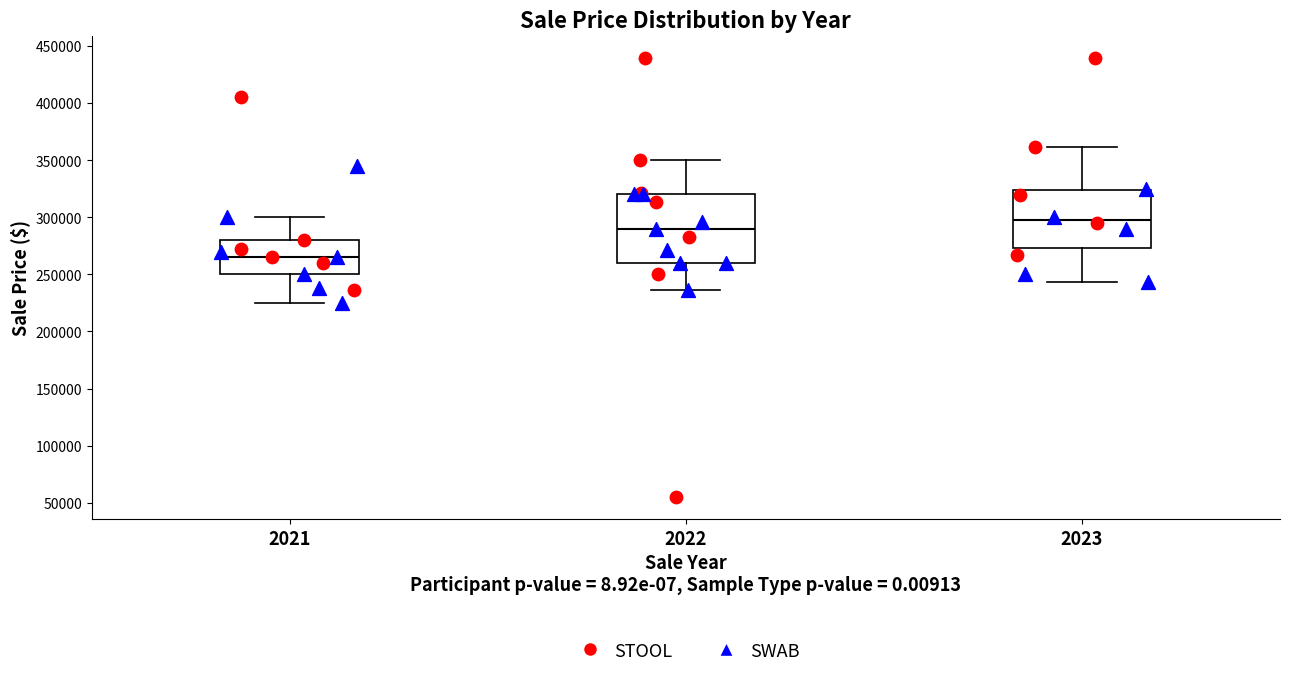

Which box is the tallest, from its lower edge to its upper edge?

2022